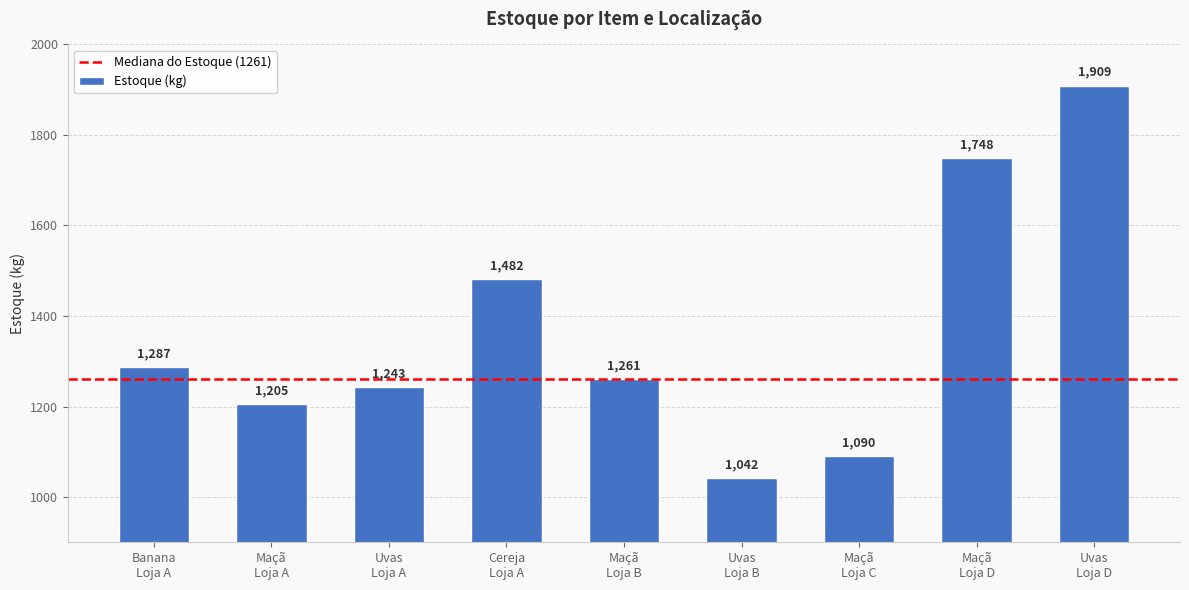

Reading left to right, list all the values displayed in this chart.

1287	1205	1243	1482	1261	1042	1090	1748	1909